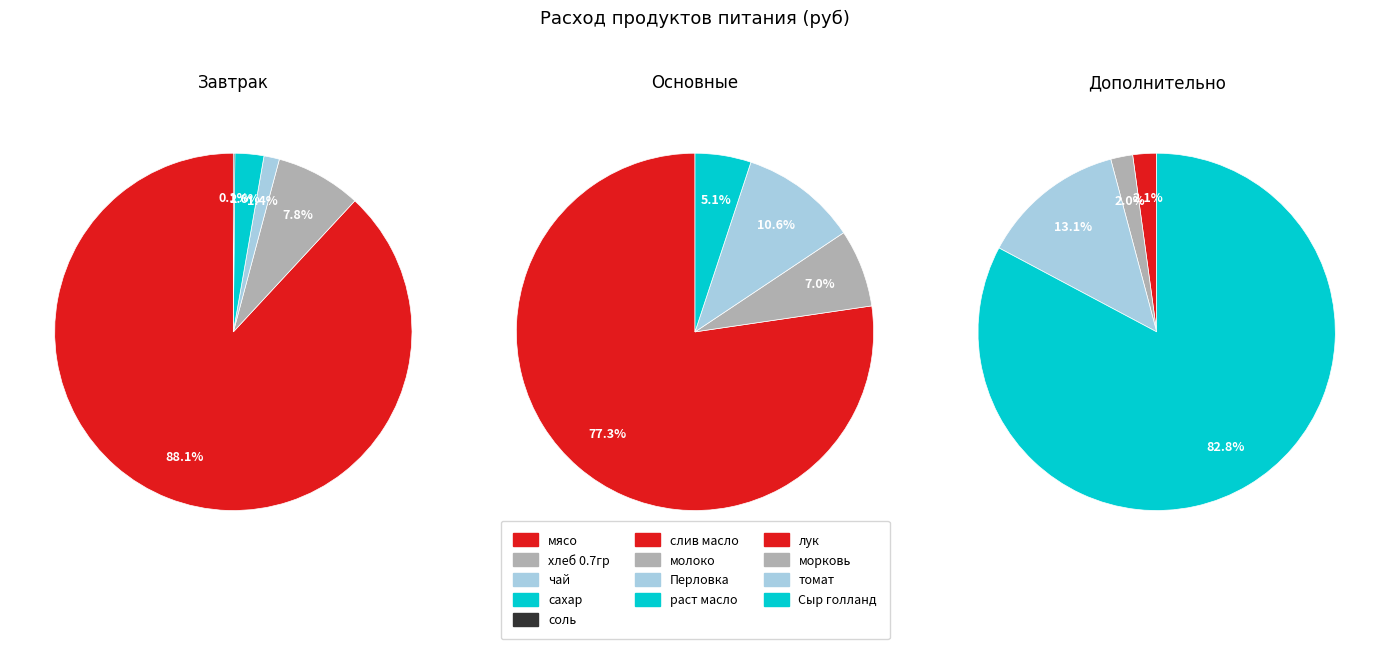

Between Сыр голланд and Перловка, which is larger?

Сыр голланд